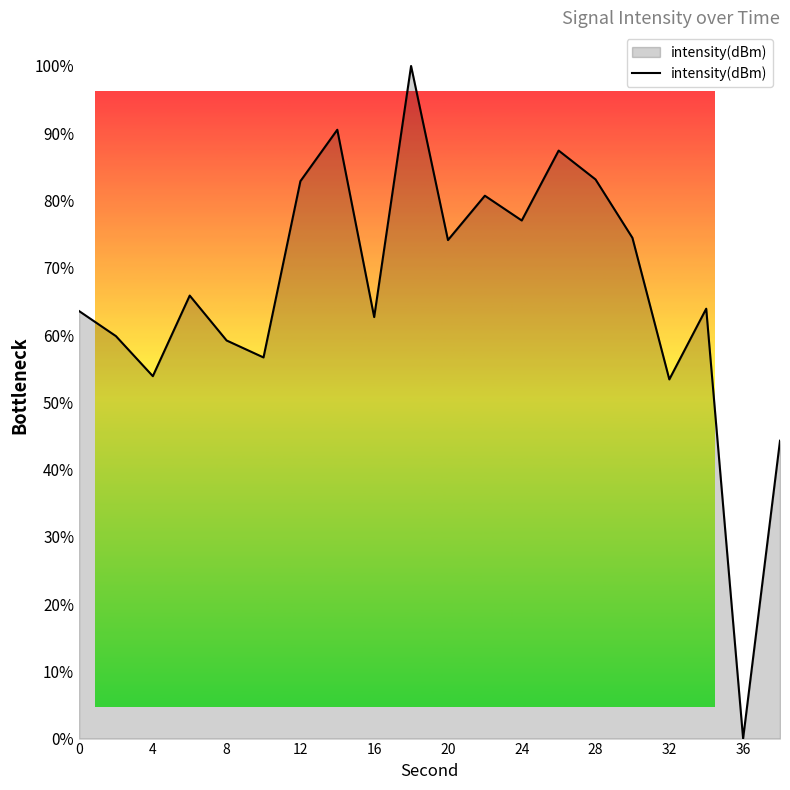

What is the greatest value displayed?

100.0